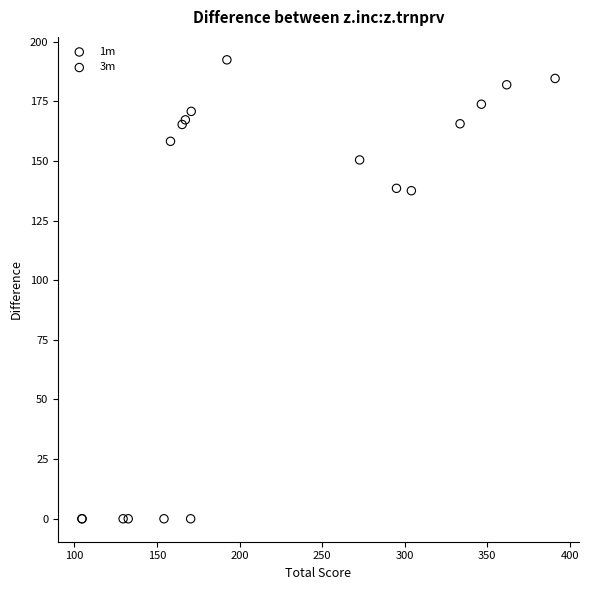

Which series reaches the maximum Y coordinate?

1m